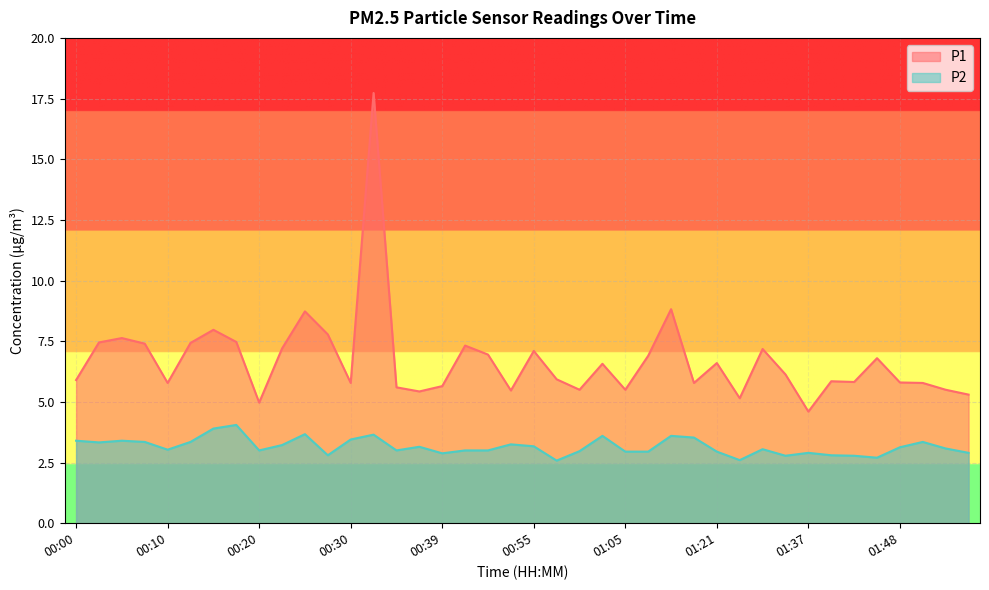

Reading right to left, list all the values displayed in this chart.

P1: 01:55=5.3	01:53=5.5	01:50=5.8	01:48=5.8	01:45=6.8	01:42=5.8	01:40=5.8	01:37=4.6	01:35=6.1	01:31=7.2	01:29=5.2	01:21=6.6	01:15=5.8	01:13=8.8	01:10=6.9	01:05=5.5	01:02=6.6	01:00=5.5	00:57=5.9	00:55=7.1	00:52=5.5	00:44=7.0	00:42=7.3	00:39=5.7	00:37=5.4	00:35=5.6	00:32=17.7	00:30=5.8	00:27=7.8	00:25=8.7	00:22=7.2	00:20=5.0	00:17=7.5	00:15=8.0	00:12=7.4	00:10=5.8	00:07=7.4	00:05=7.6	00:03=7.5	00:00=5.9
P2: 01:55=2.9	01:53=3.1	01:50=3.4	01:48=3.1	01:45=2.7	01:42=2.8	01:40=2.8	01:37=2.9	01:35=2.8	01:31=3.0	01:29=2.6	01:21=3.0	01:15=3.5	01:13=3.6	01:10=3.0	01:05=3.0	01:02=3.6	01:00=3.0	00:57=2.6	00:55=3.2	00:52=3.2	00:44=3.0	00:42=3.0	00:39=2.9	00:37=3.1	00:35=3.0	00:32=3.6	00:30=3.5	00:27=2.8	00:25=3.7	00:22=3.2	00:20=3.0	00:17=4.0	00:15=3.9	00:12=3.4	00:10=3.0	00:07=3.4	00:05=3.4	00:03=3.3	00:00=3.4